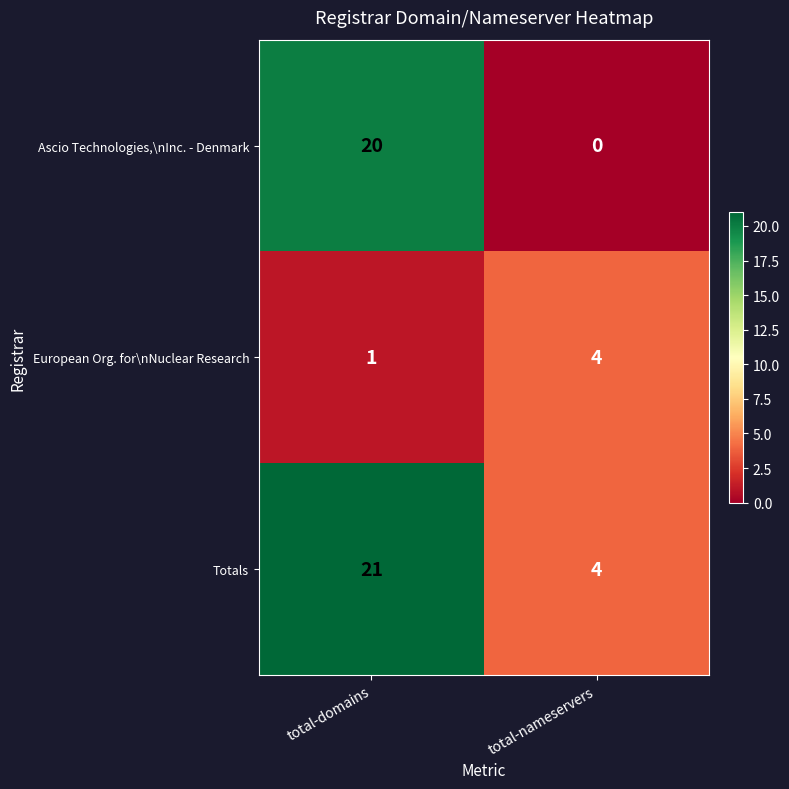

What is the greatest value displayed?

21